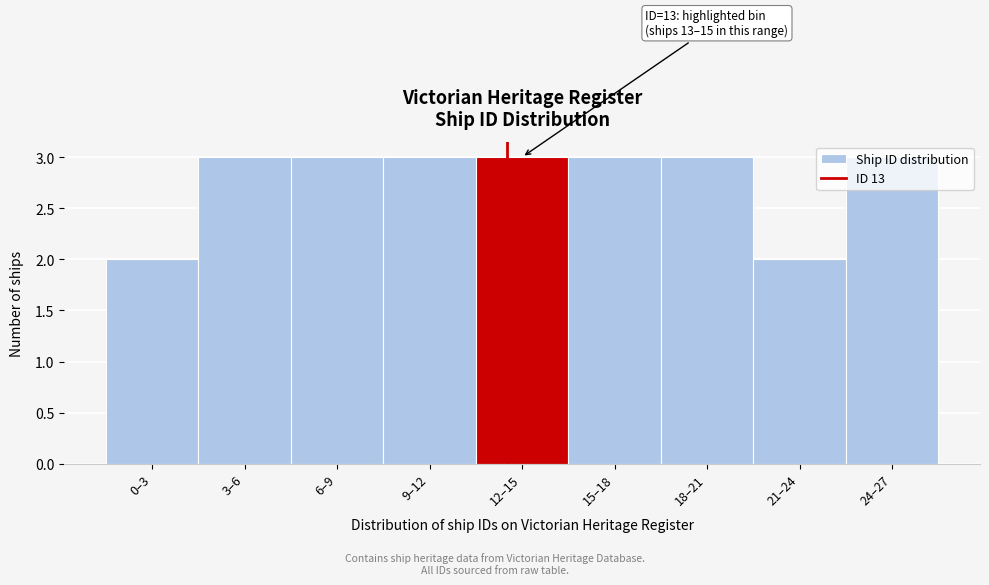

What is the average value?

3